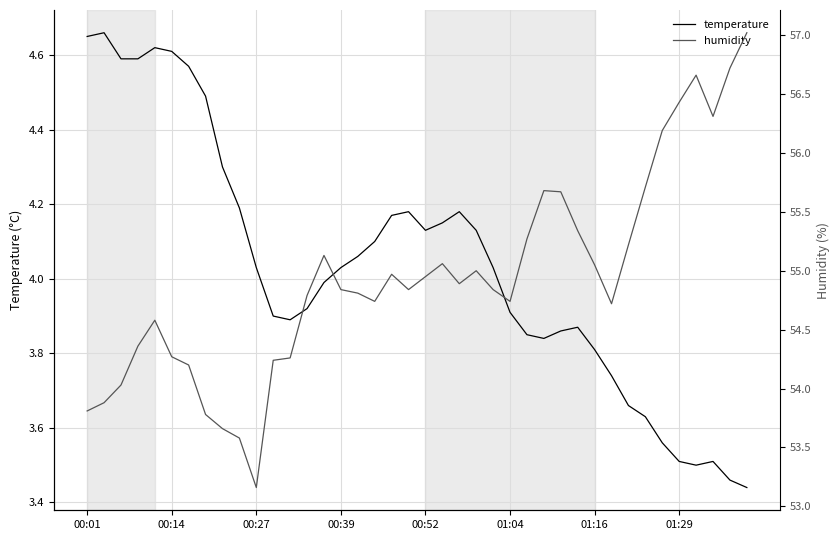

True or false: temperature and humidity cross at least once.

False